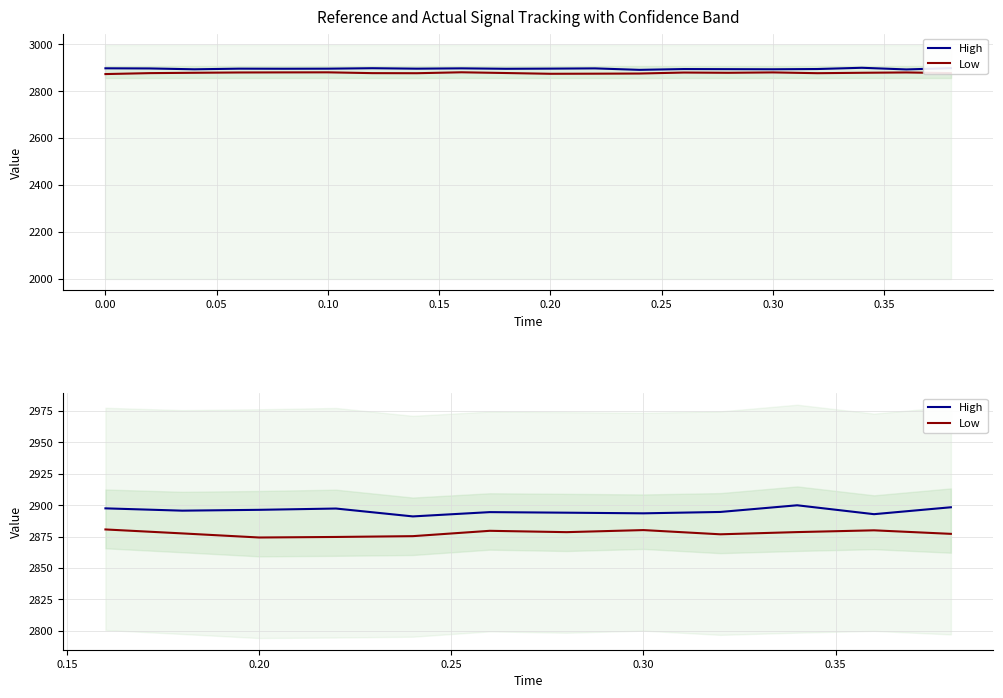

How many interior local peaks does the Low series have?

3